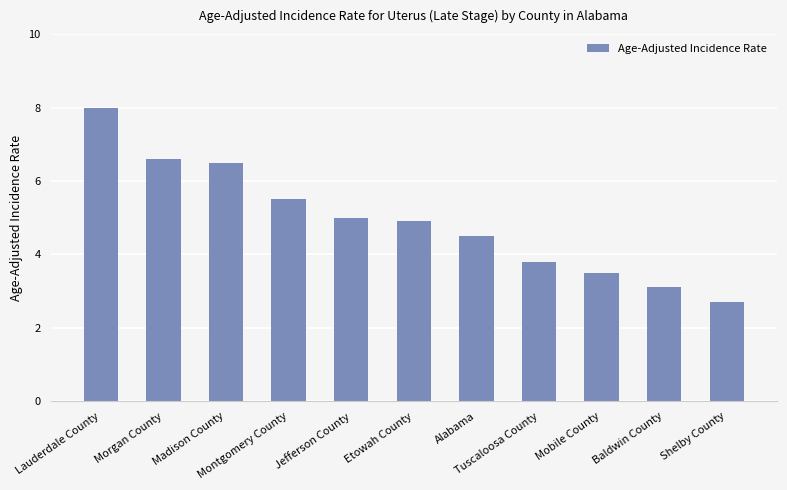

Is it true that the value at Montgomery County is 7.2?

False